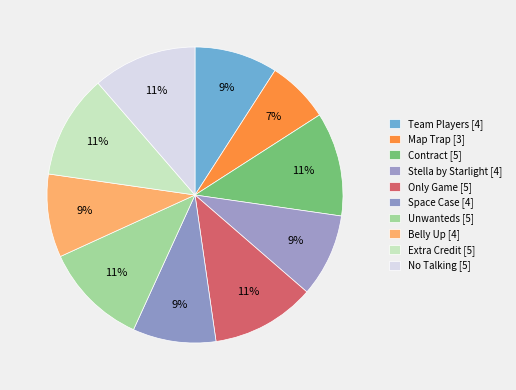

To the nearest percent, what is the average slice percentage?

10%